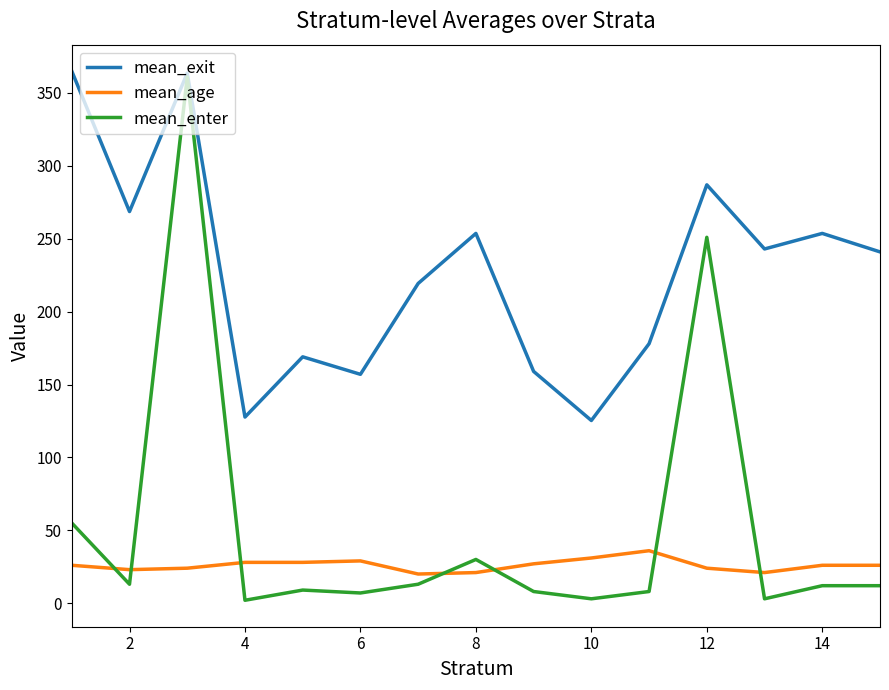

True or false: mean_age and mean_enter intersect in this chart.

True